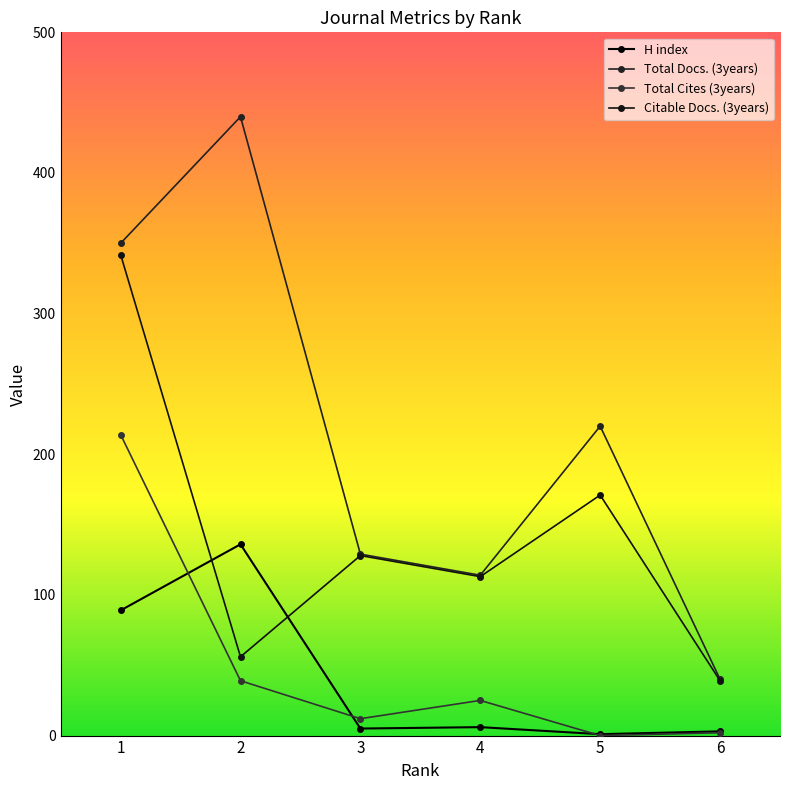

The H index series shows 89 at 1. True or false?

True